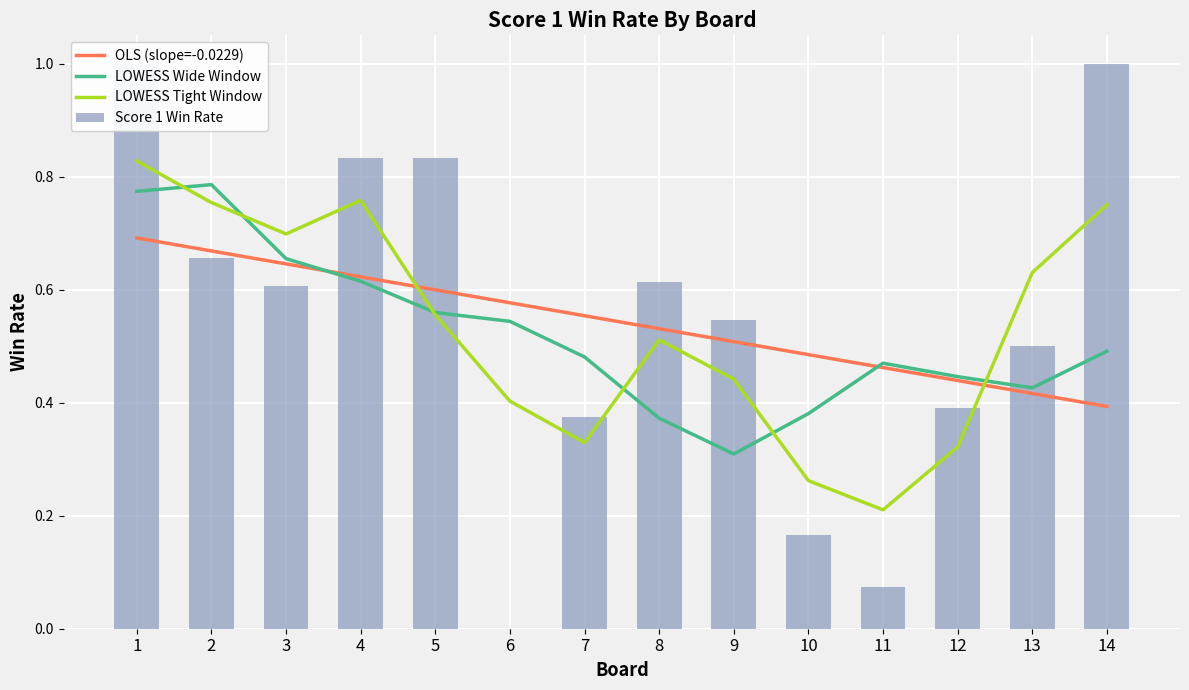

At which label does Score 1 Win Rate reach its peak?

1